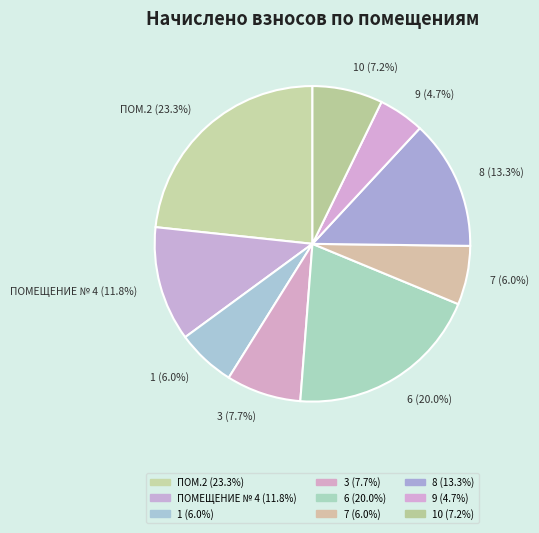

Rank the categories by value from lowest to highest.

9, 1, 7, 10, 3, ПОМЕЩЕНИЕ № 4, 8, 6, ПОМ.2